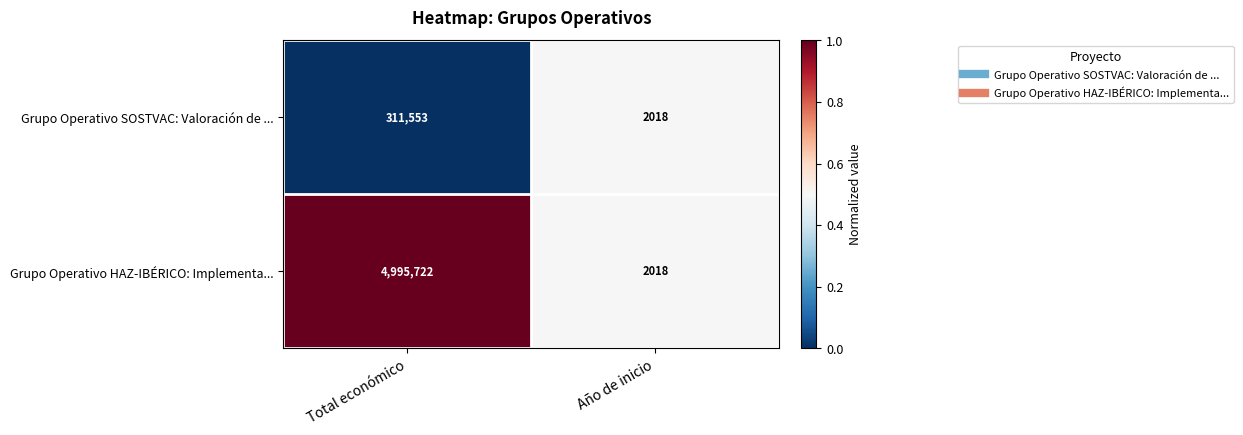

What is the difference between the maximum and minimum values in the Grupo Operativo SOSTVAC: Valoración de ... series?

309535